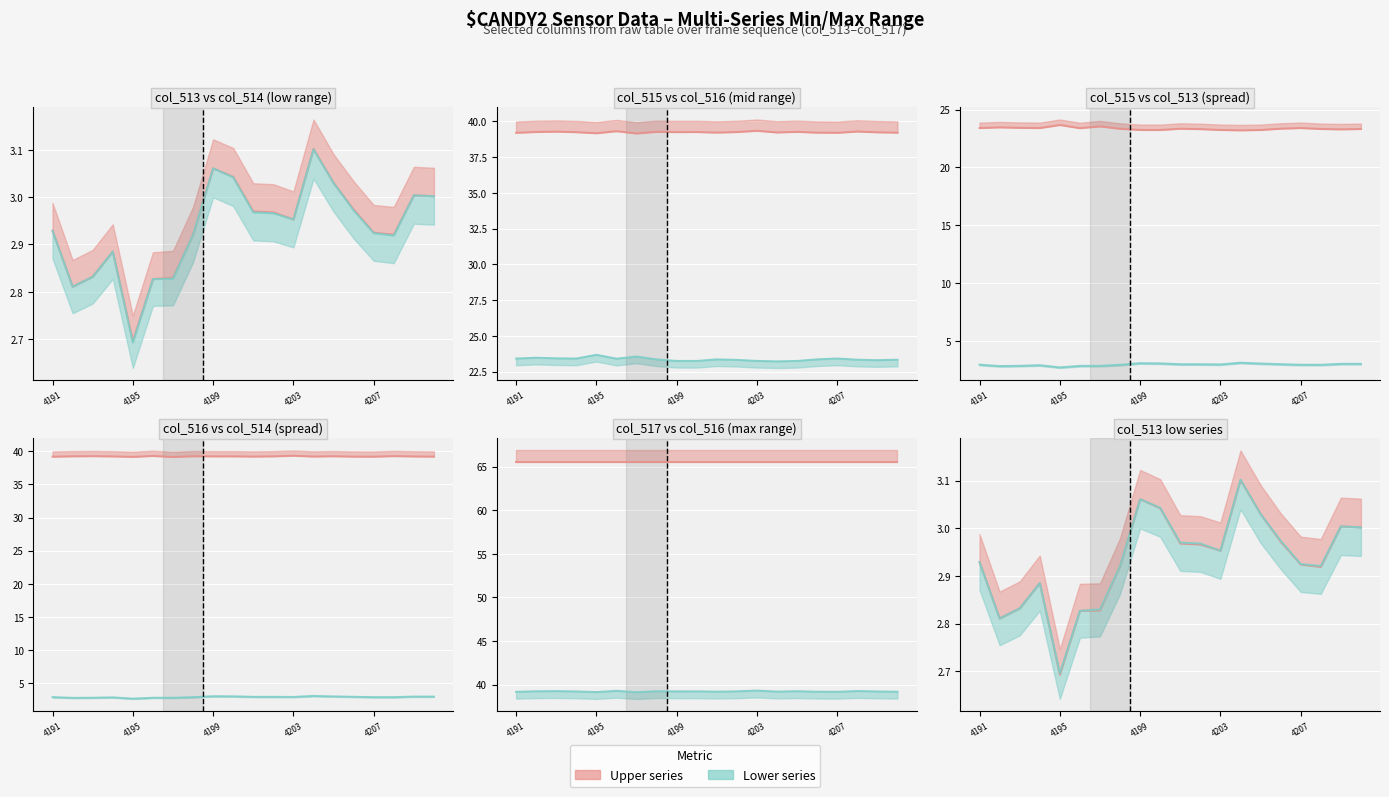

Which series has the widest spread of values?

col_515